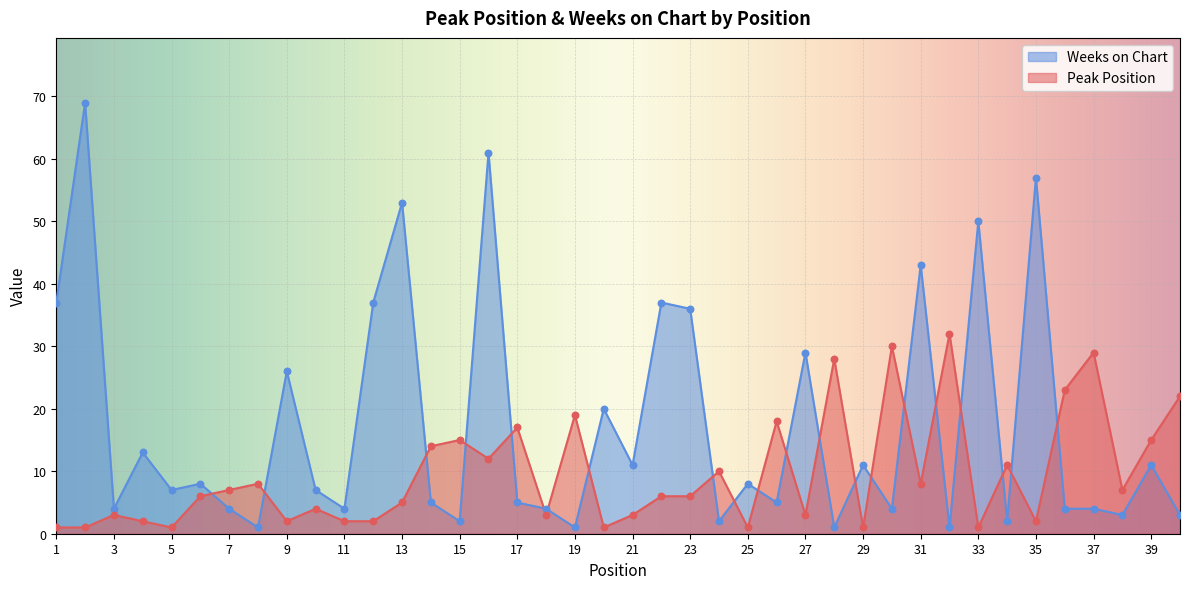

Which series has the widest spread of Y values?

Weeks on Chart